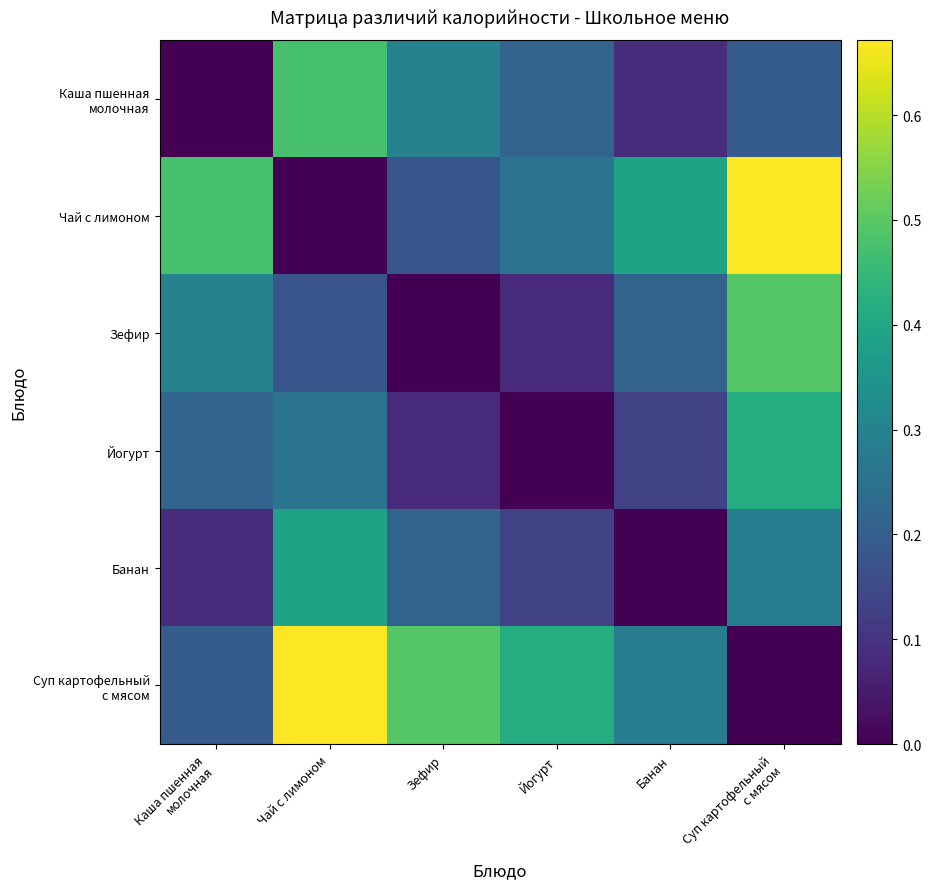

Which label corresponds to the smallest value in the chart?

Каша пшенная
молочная